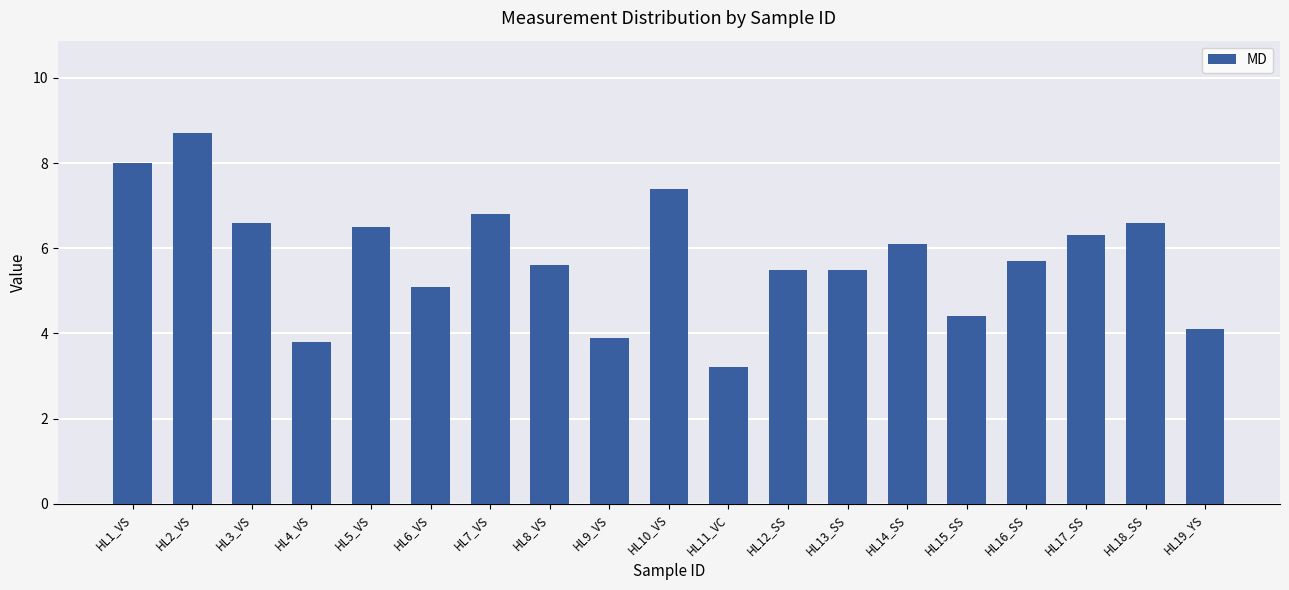

Between HL13_SS and HL19_YS, which is larger?

HL13_SS